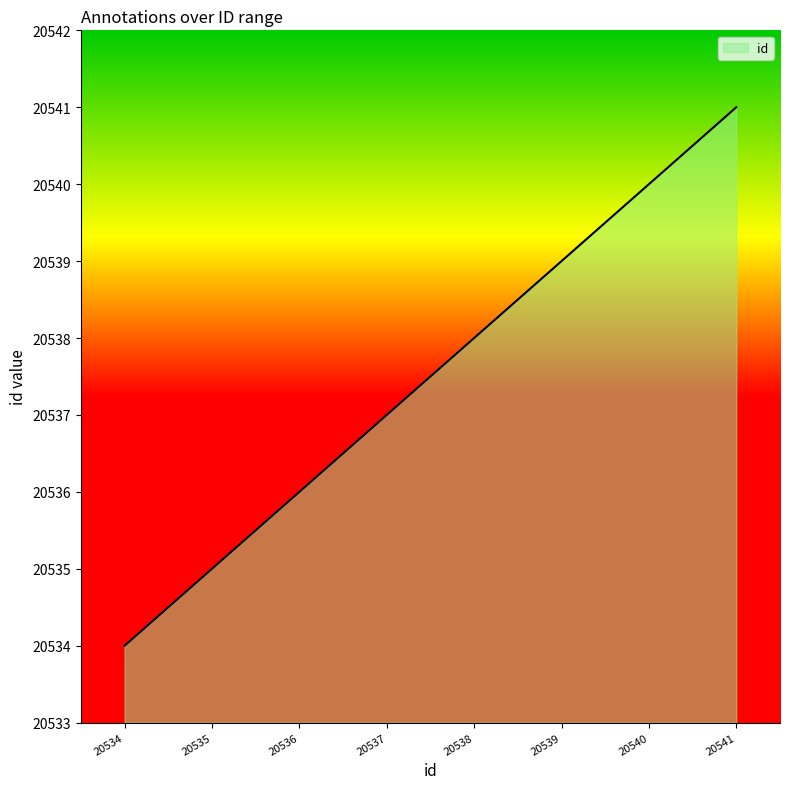

Count the number of data series in this chart.

1